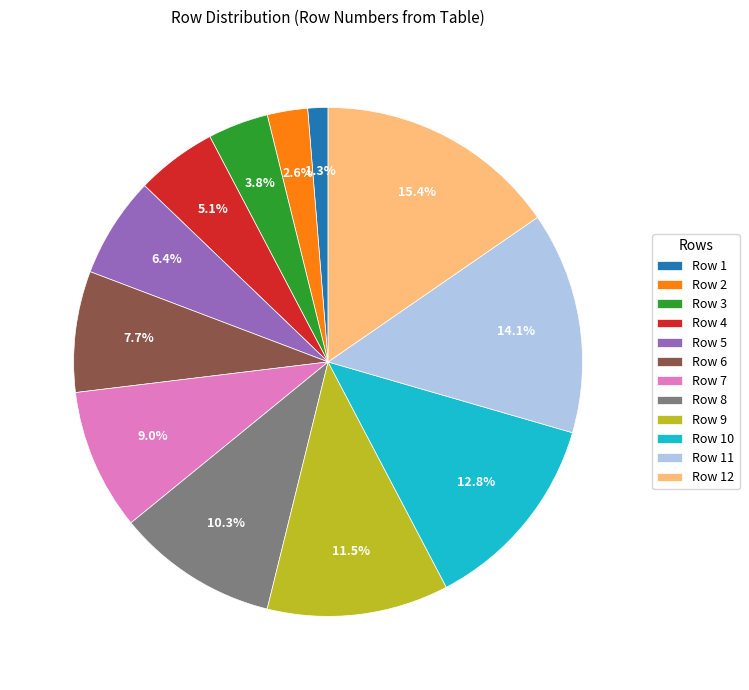

Which has a higher value, Row 2 or Row 4?

Row 4